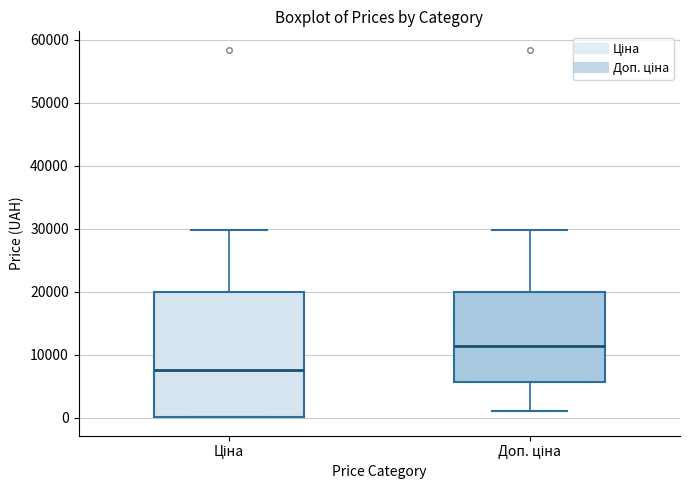

Which box has the highest median line?

Доп. ціна